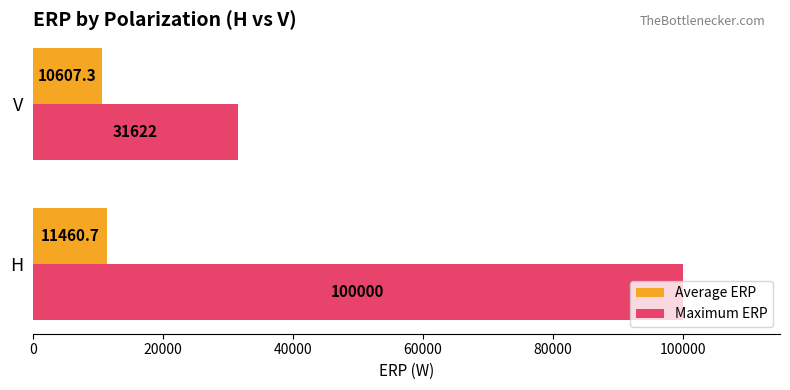

Rank the categories by Average ERP value from lowest to highest.

V, H